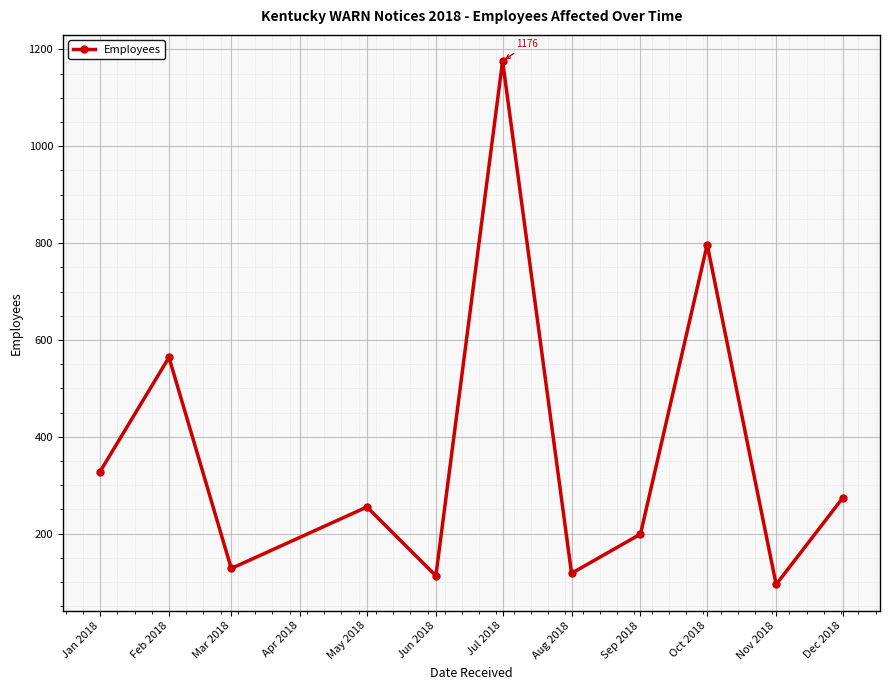

How many points are higher than both their immediate neighbors (excluding endpoints)?

4